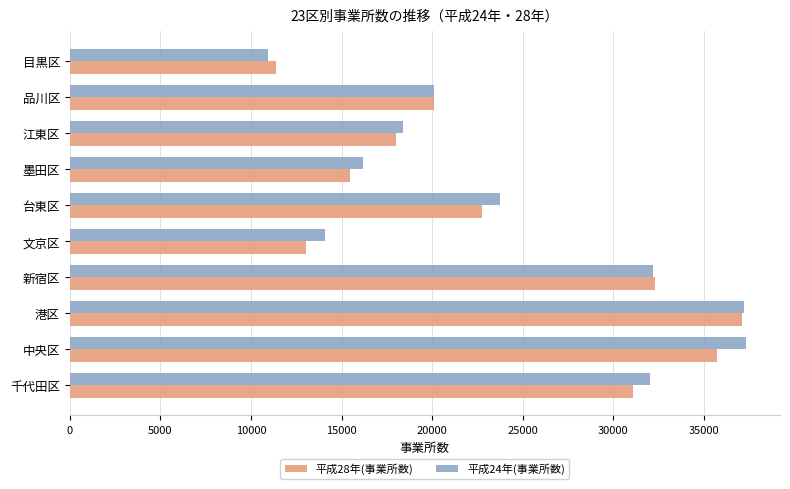

At which category is the sum across all series the highest?

港区